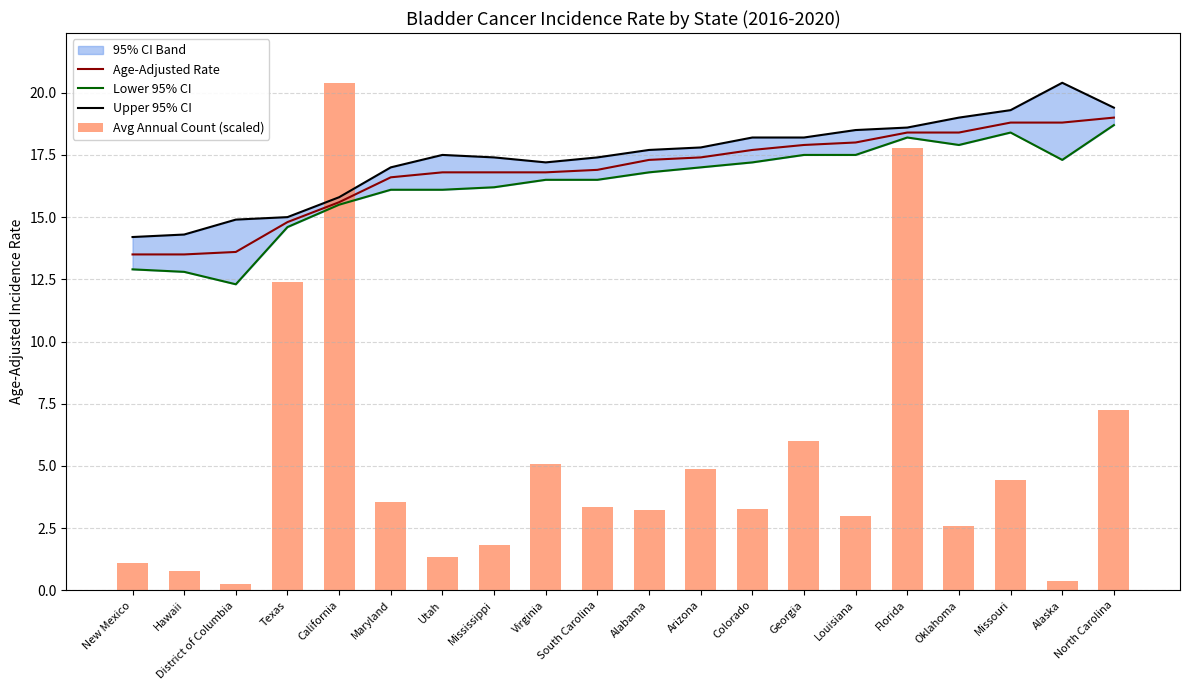

What is the label of the 14th bar from the right?

Utah